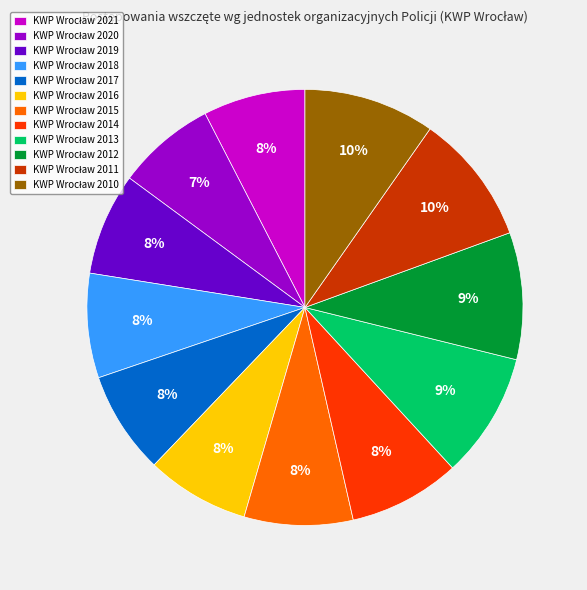

Does any single category account for the majority?

No